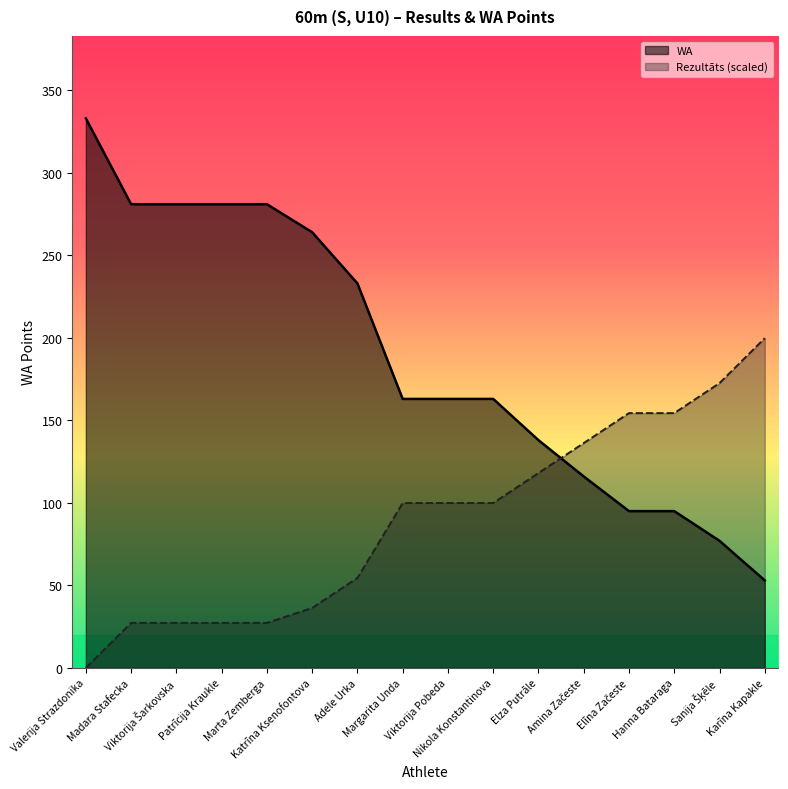

What is the difference between the maximum and second lowest values in the WA series?

256.0